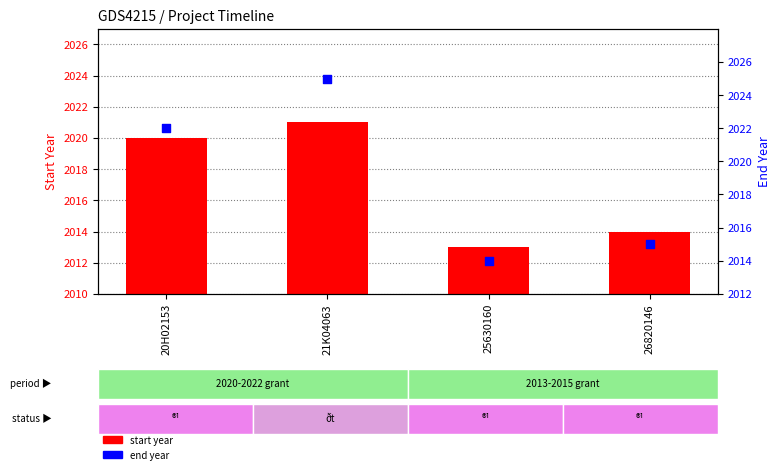

Which series has the largest total across all categories?

end year